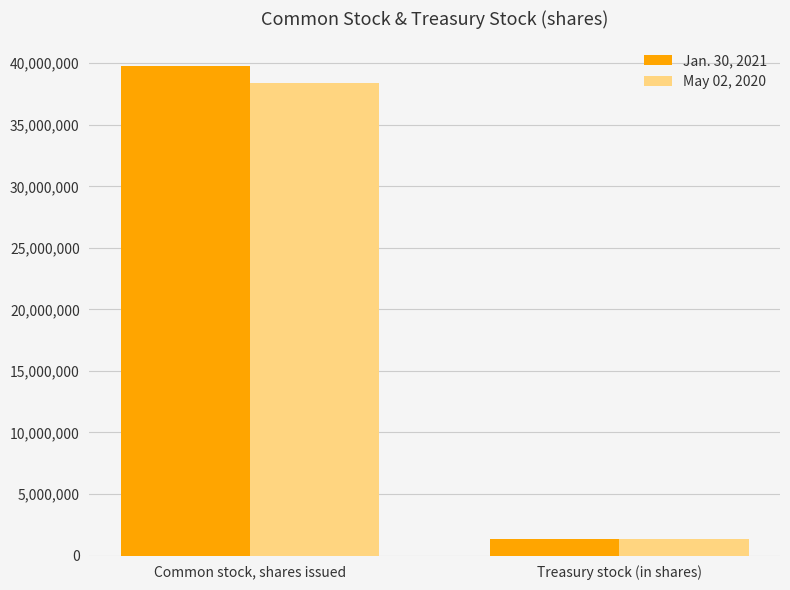

What is the difference between the highest and lowest values at Common stock, shares issued?

1355251